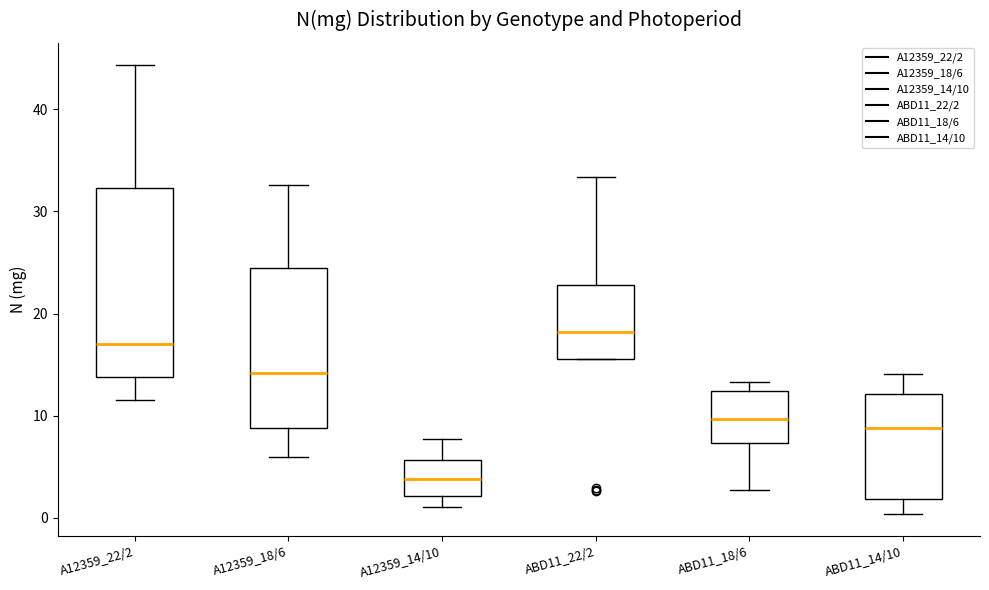

Where is the lower edge of the box for A12359_22/2 on the y-axis? The values are not printed on the chart, so give them approximately, as read against the axis.

14